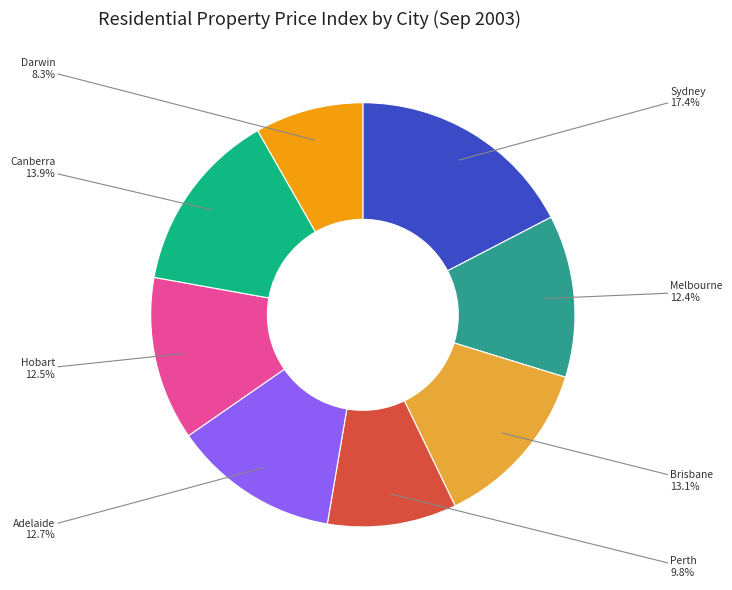

Which category has the biggest portion of the pie?

Sydney